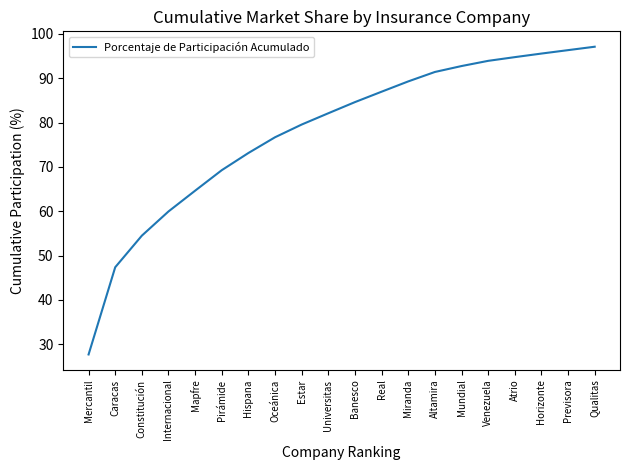

What is the average value?

77.9